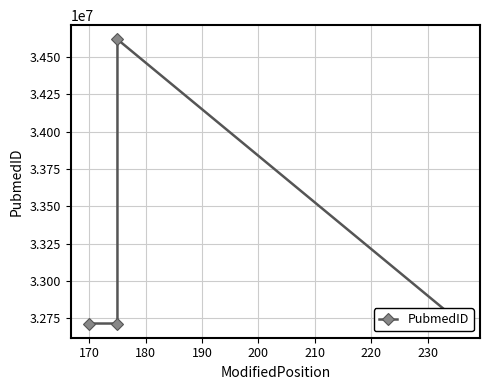

What is the value of the 3rd point from the left?

34619326